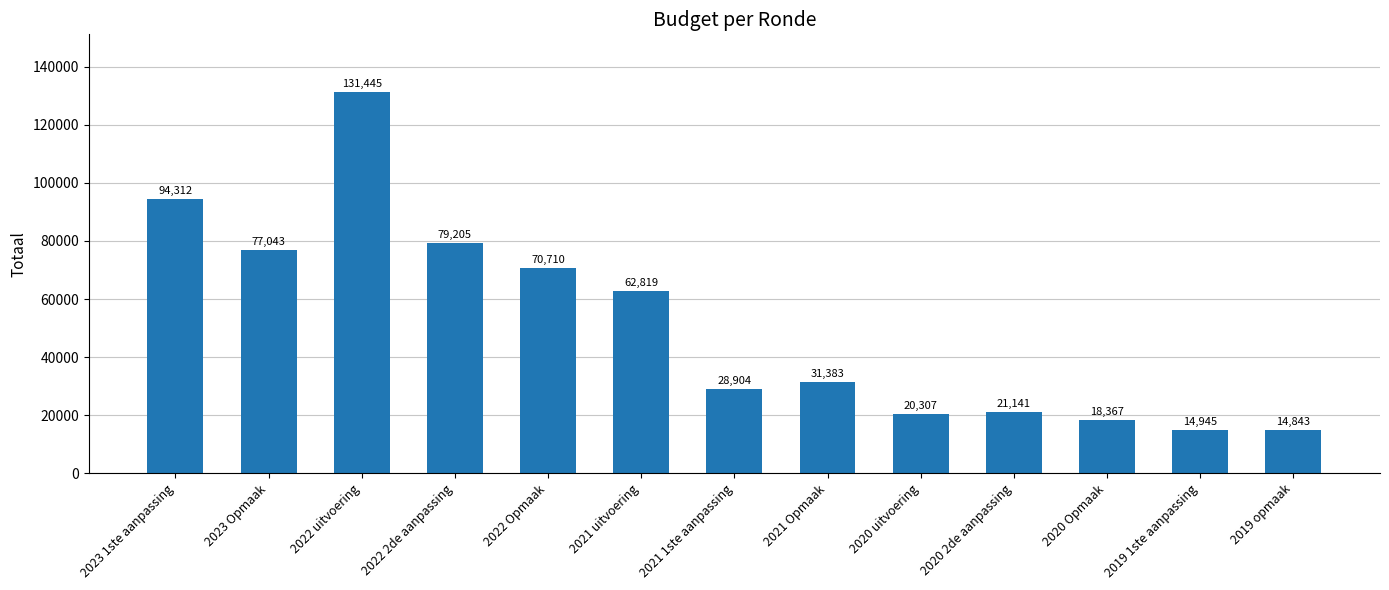

List the labels in order of value, largest first.

2022 uitvoering, 2023 1ste aanpassing, 2022 2de aanpassing, 2023 Opmaak, 2022 Opmaak, 2021 uitvoering, 2021 Opmaak, 2021 1ste aanpassing, 2020 2de aanpassing, 2020 uitvoering, 2020 Opmaak, 2019 1ste aanpassing, 2019 opmaak